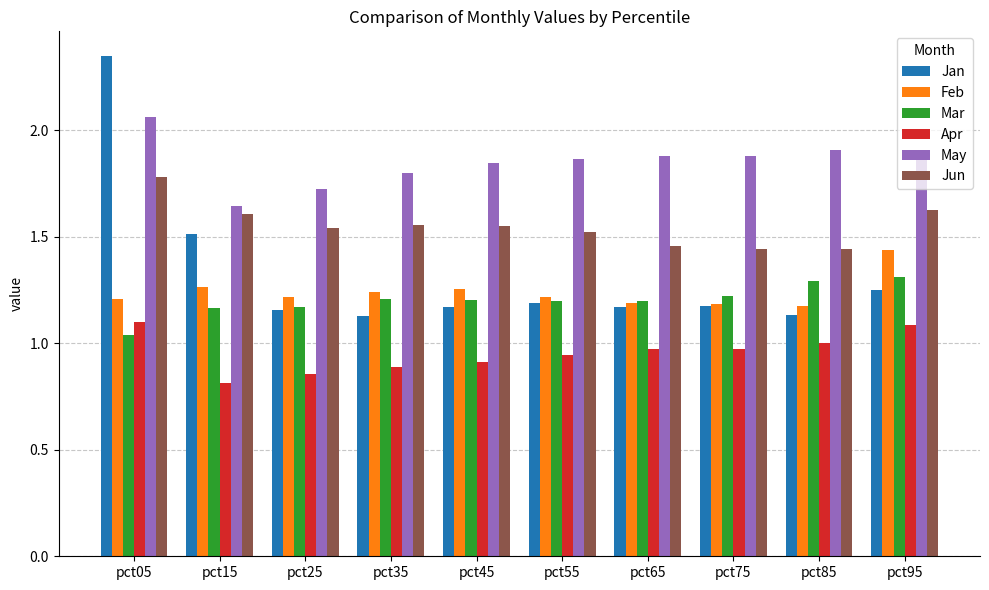

Rank the series by their maximum value, from lowest to highest.

Apr, Mar, Feb, Jun, May, Jan